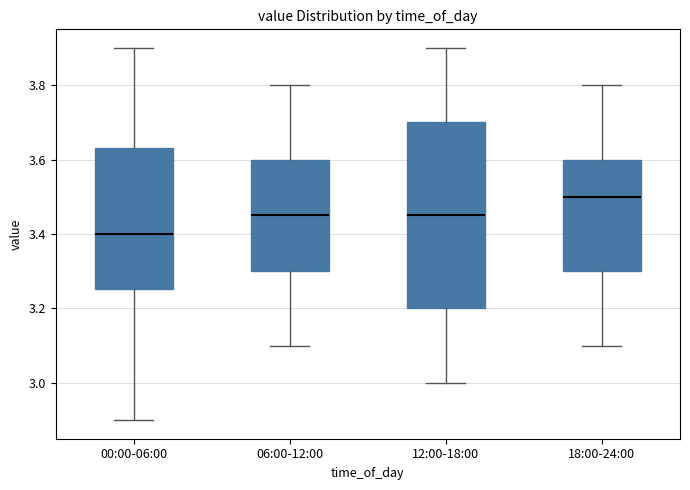

Reading left to right, transcribe this box plot: for each box, give where its median line is, the range the box spans, and where its two whiskers end, as read against the y-axis. The values are not printed on the chart, so give them approximately, as read against the axis.

00:00-06:00: median 3.40, box 3.26 to 3.64, whiskers 2.90 to 3.90
06:00-12:00: median 3.46, box 3.30 to 3.60, whiskers 3.10 to 3.80
12:00-18:00: median 3.46, box 3.20 to 3.70, whiskers 3.00 to 3.90
18:00-24:00: median 3.50, box 3.30 to 3.60, whiskers 3.10 to 3.80